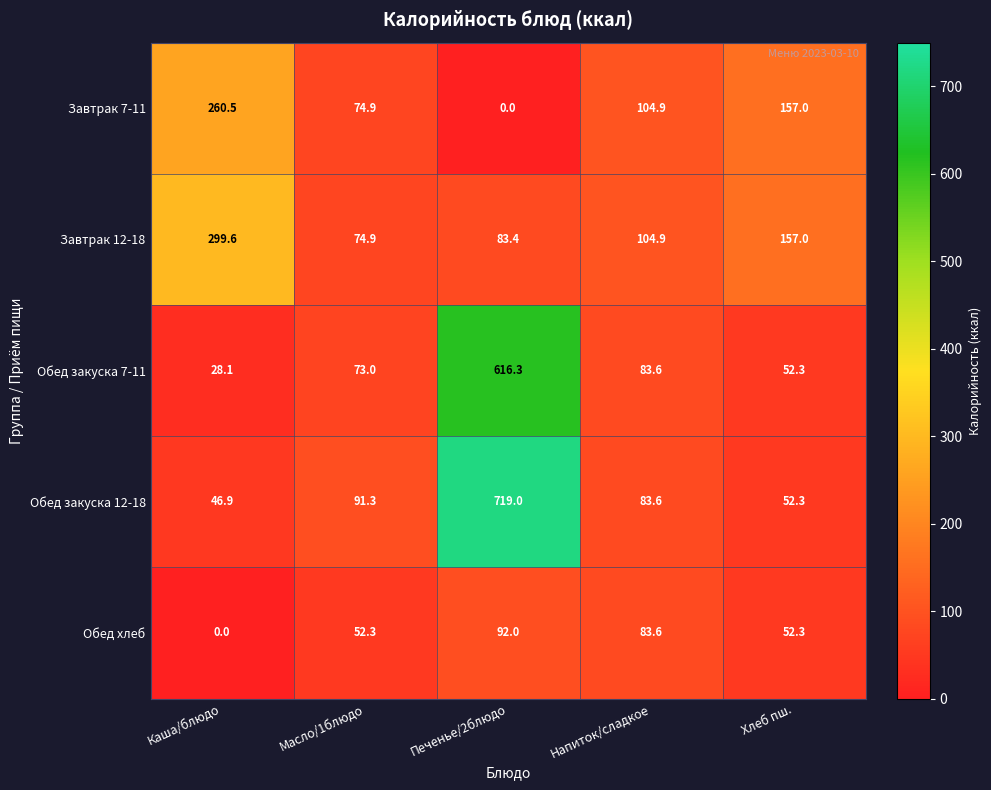

What is the minimum value for Завтрак 12-18?

74.9